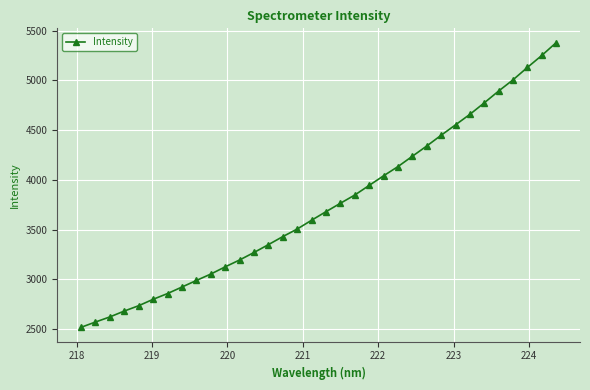

What is the maximum value shown in the chart?

5380.7